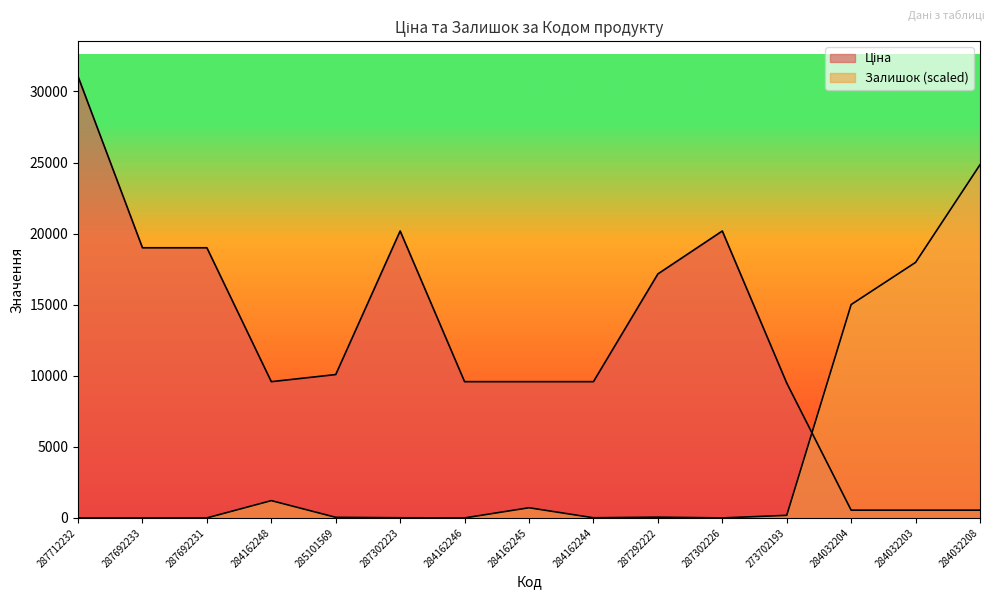

What is the value of the Залишок point at the 5th from the left?

42.7